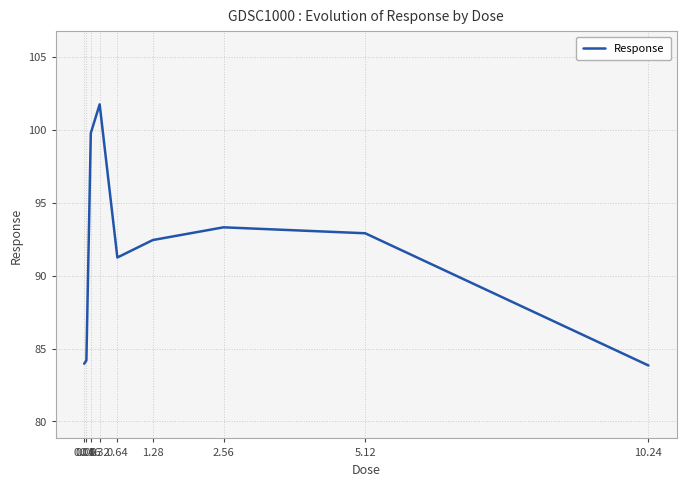

What is the maximum value shown in the chart?

101.7